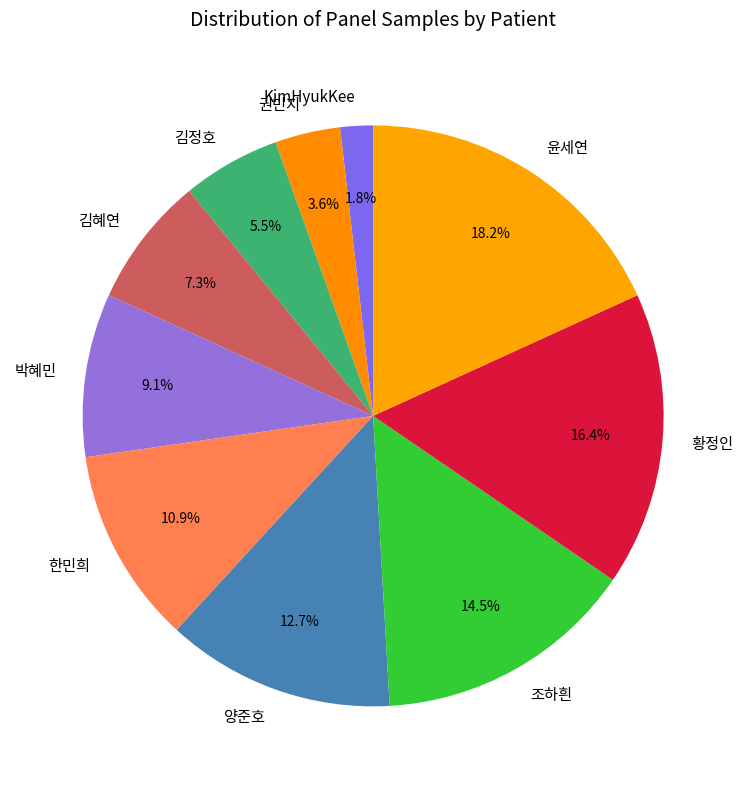

Is 박혜민 the majority of the pie?

No